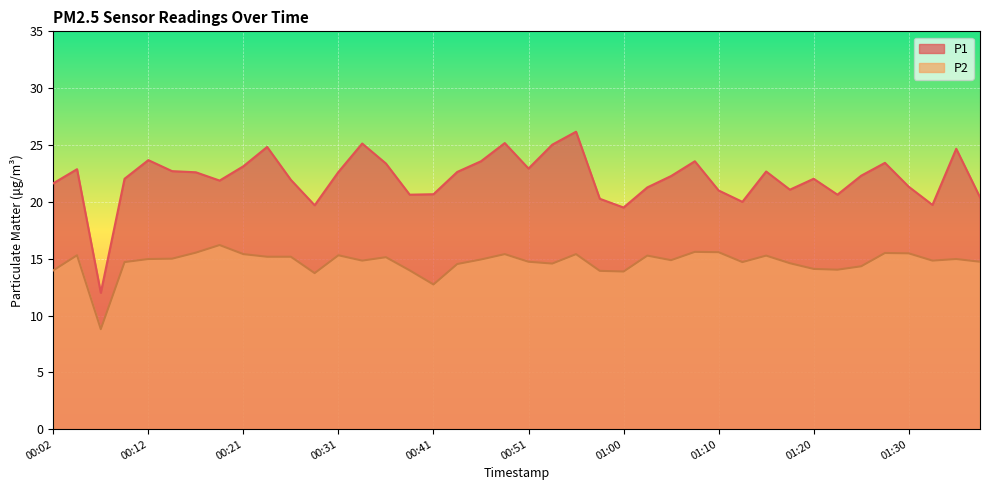

At which category does the chart reach its peak across all series?

00:55